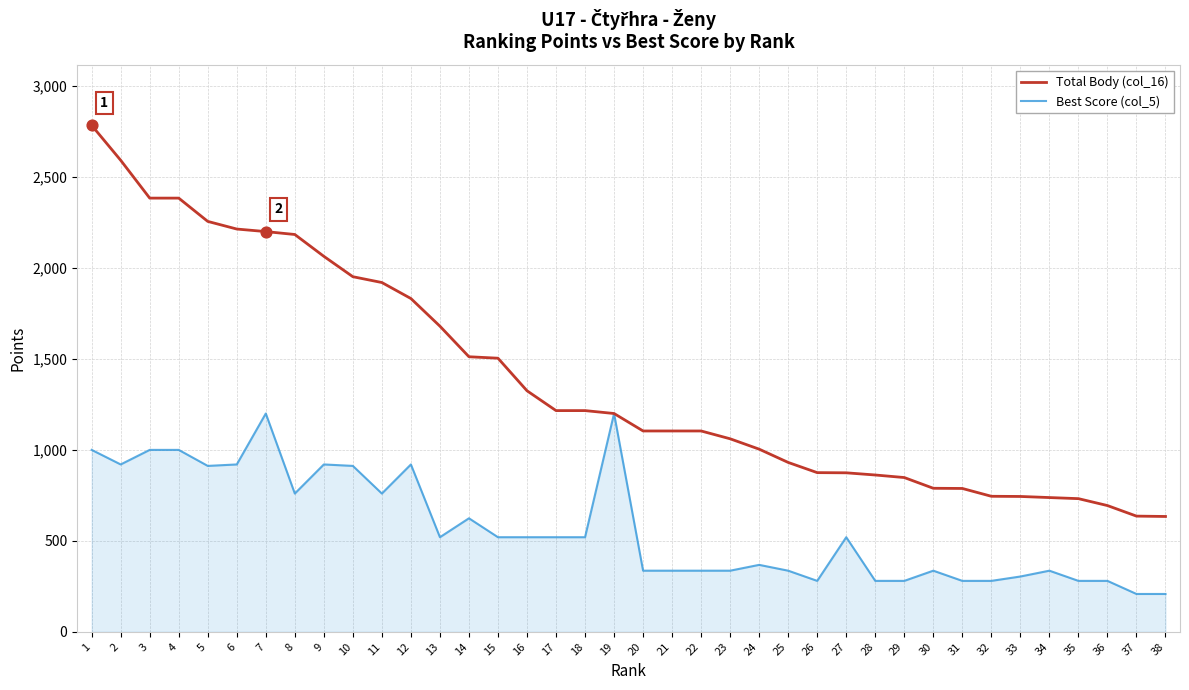

Is the value of Total Body (col_16) at 13 greater than the value of Best Score (col_5) at 3?

Yes